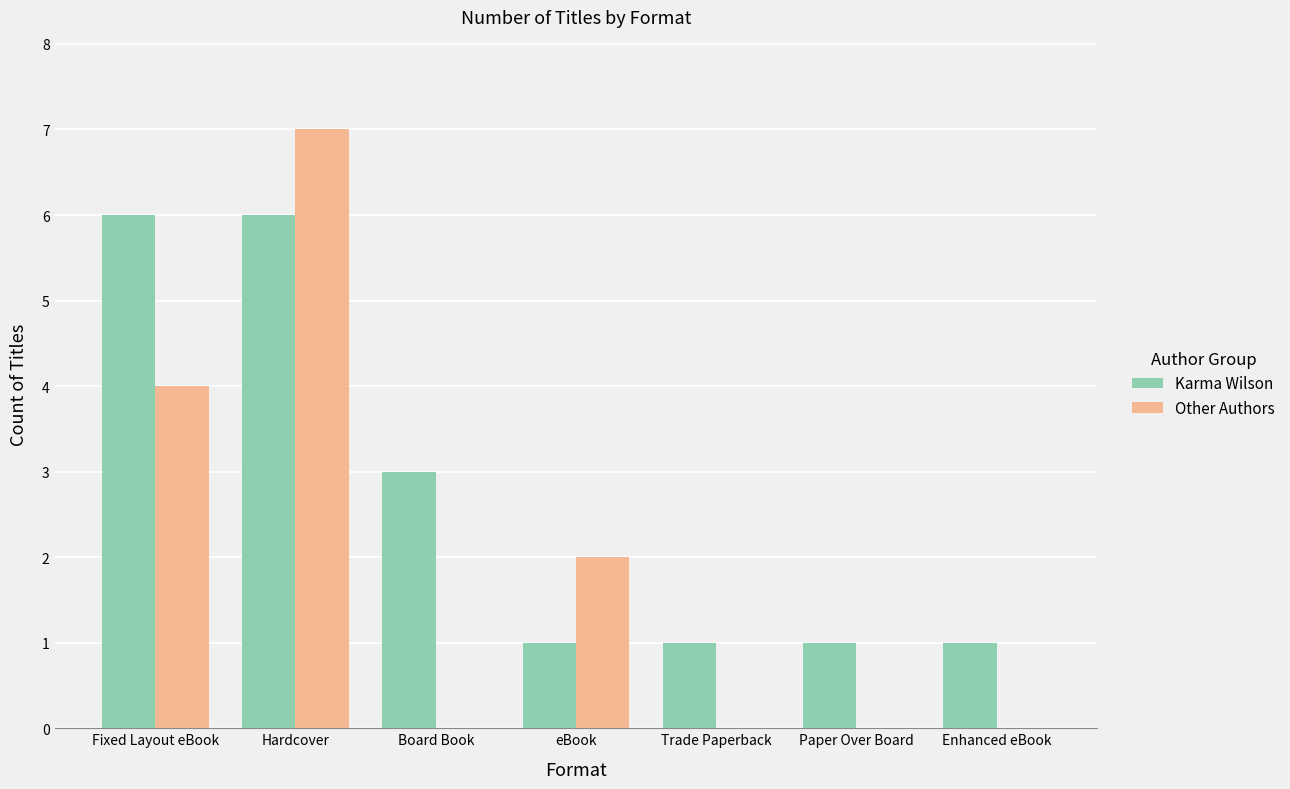

Reading left to right, extract all data points from this chart.

Karma Wilson: 6	6	3	1	1	1	1
Other Authors: 4	7	0	2	0	0	0